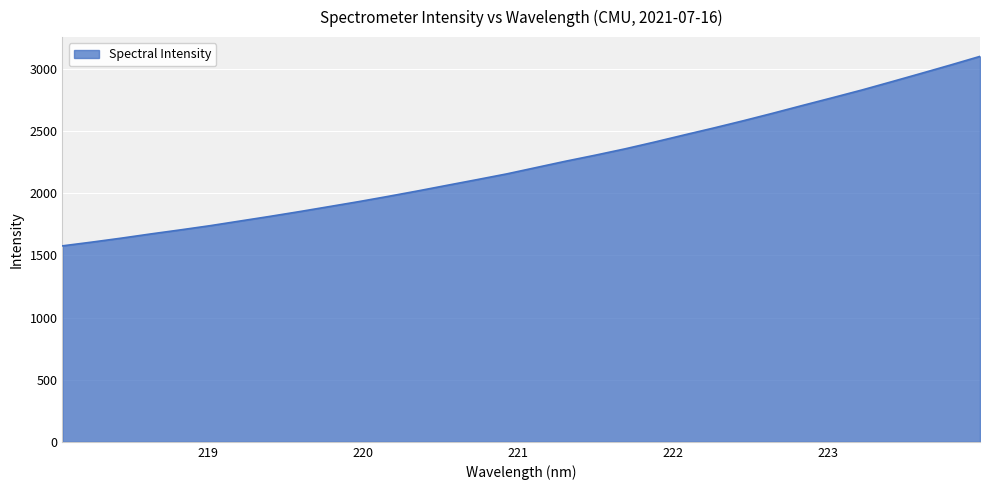

What is the maximum value shown in the chart?

3100.6